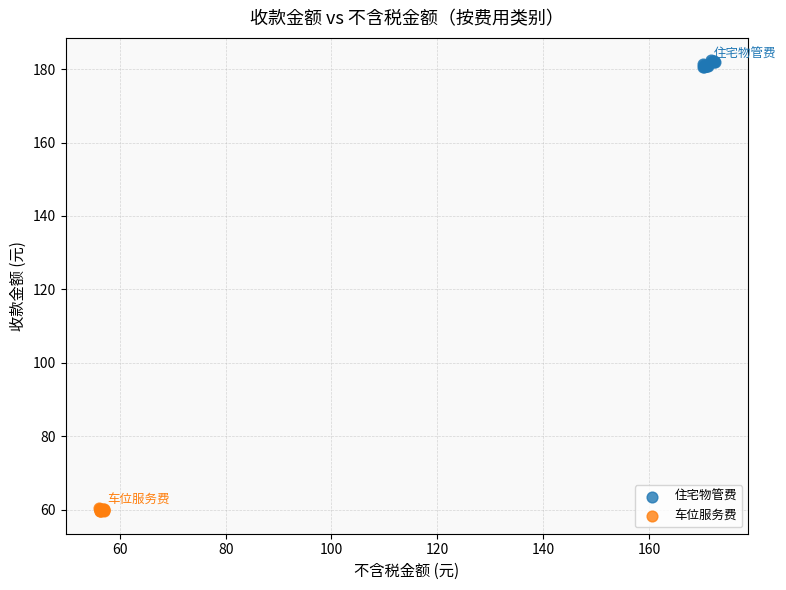

Which series reaches the minimum Y coordinate?

车位服务费